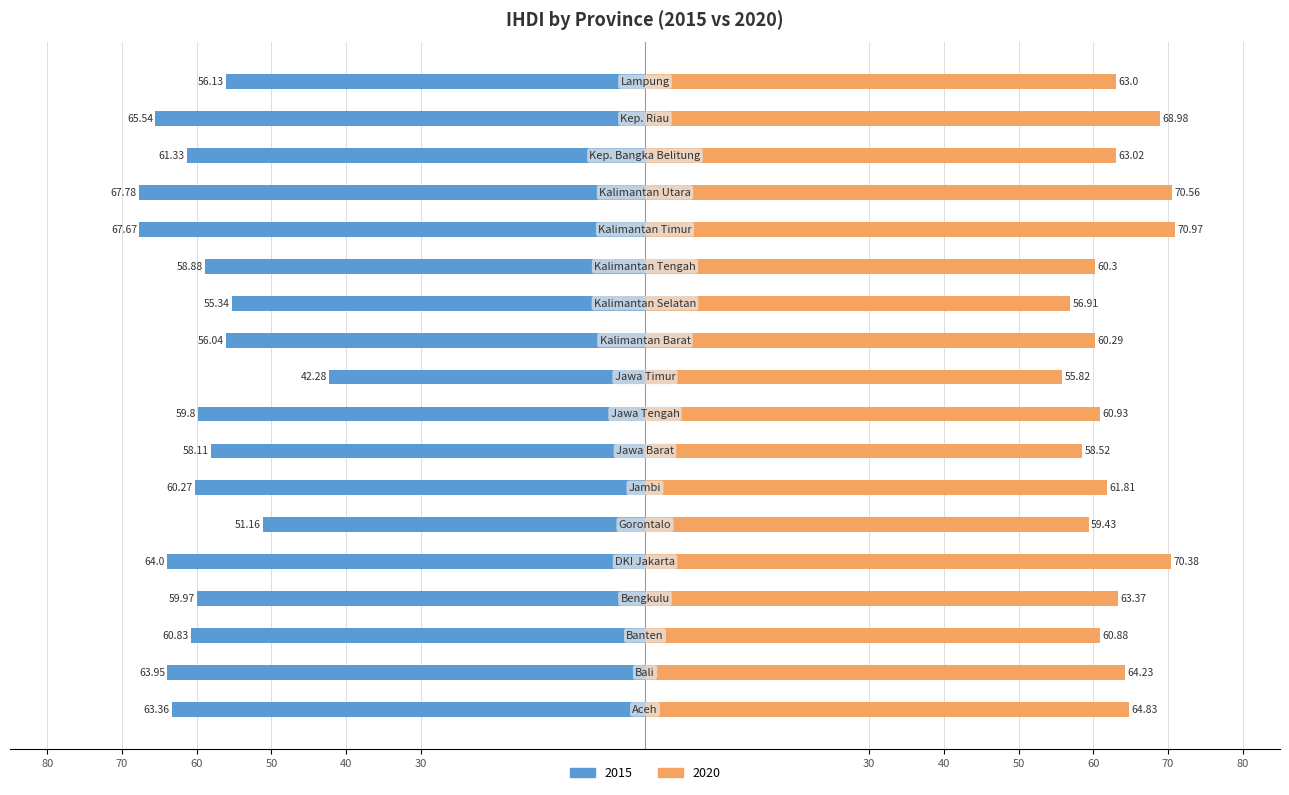

Reading left to right, list all the values displayed in this chart.

2015: Aceh=-63.4	Bali=-64.0	Banten=-60.8	Bengkulu=-60.0	DKI Jakarta=-64.0	Gorontalo=-51.2	Jambi=-60.3	Jawa Barat=-58.1	Jawa Tengah=-59.8	Jawa Timur=-42.3	Kalimantan Barat=-56.0	Kalimantan Selatan=-55.3	Kalimantan Tengah=-58.9	Kalimantan Timur=-67.7	Kalimantan Utara=-67.8	Kep. Bangka Belitung=-61.3	Kep. Riau=-65.5	Lampung=-56.1
2020: Aceh=64.8	Bali=64.2	Banten=60.9	Bengkulu=63.4	DKI Jakarta=70.4	Gorontalo=59.4	Jambi=61.8	Jawa Barat=58.5	Jawa Tengah=60.9	Jawa Timur=55.8	Kalimantan Barat=60.3	Kalimantan Selatan=56.9	Kalimantan Tengah=60.3	Kalimantan Timur=71.0	Kalimantan Utara=70.6	Kep. Bangka Belitung=63.0	Kep. Riau=69.0	Lampung=63.0